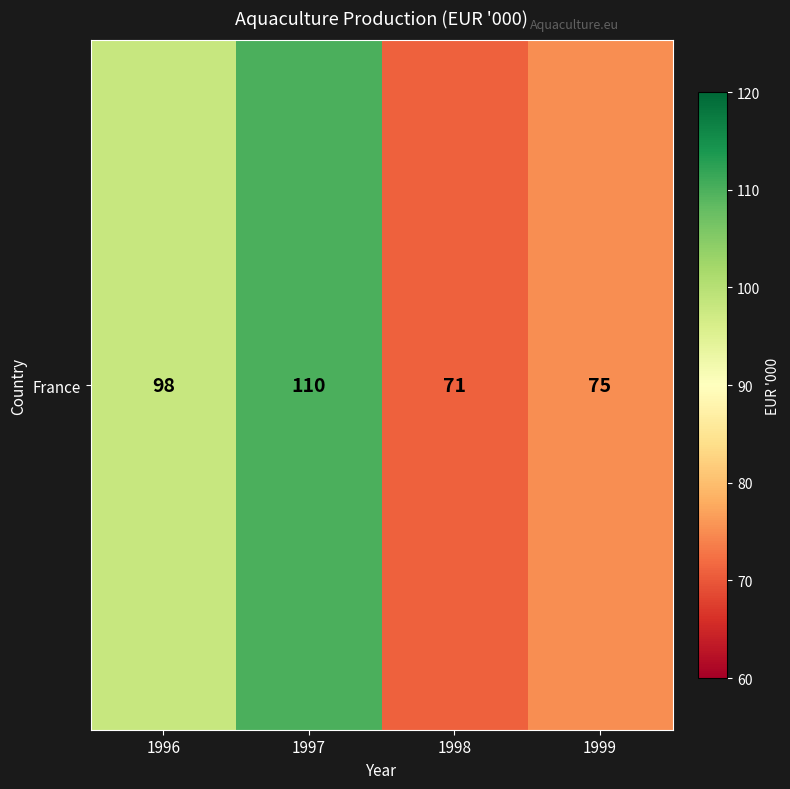

What is the difference between the maximum and minimum values?

39